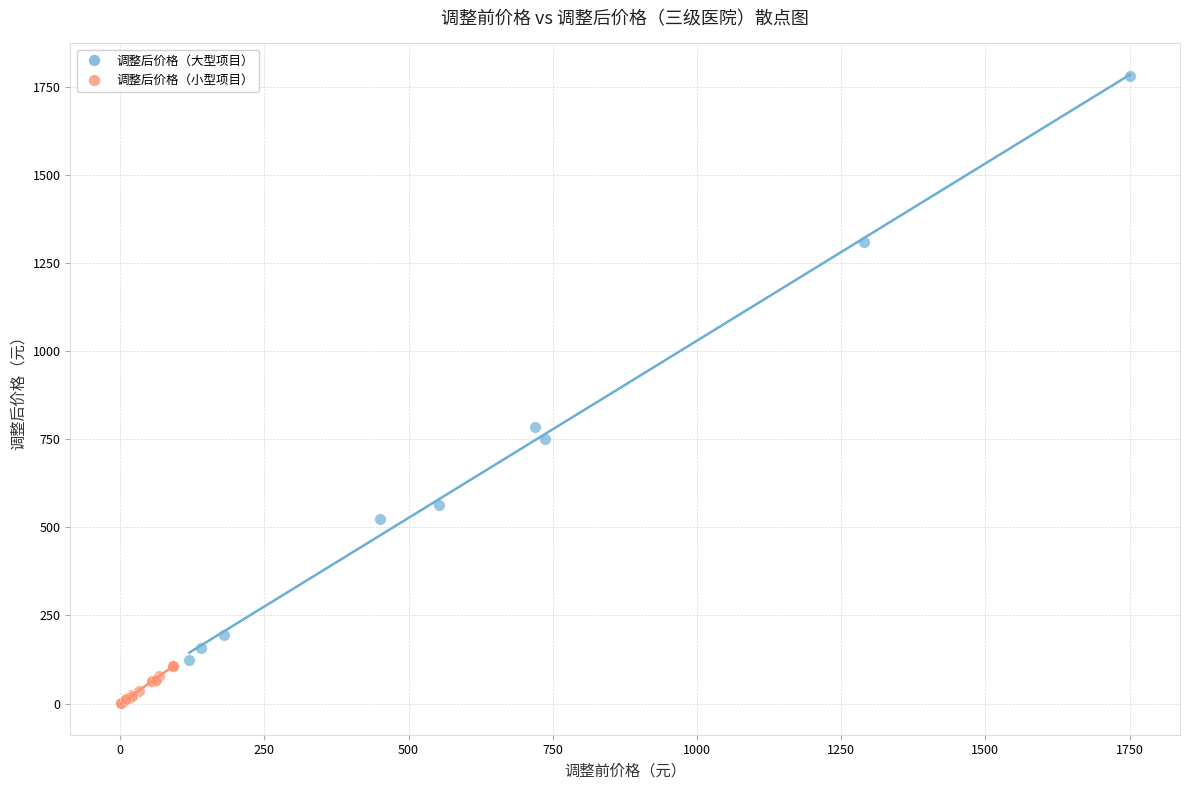

Which series has the largest Y range (max minus min)?

调整后价格（大型项目）